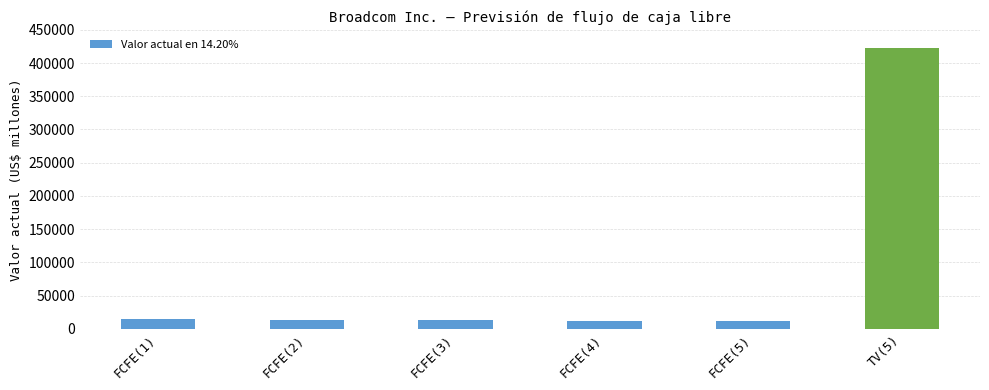

What is the greatest value displayed?

422563